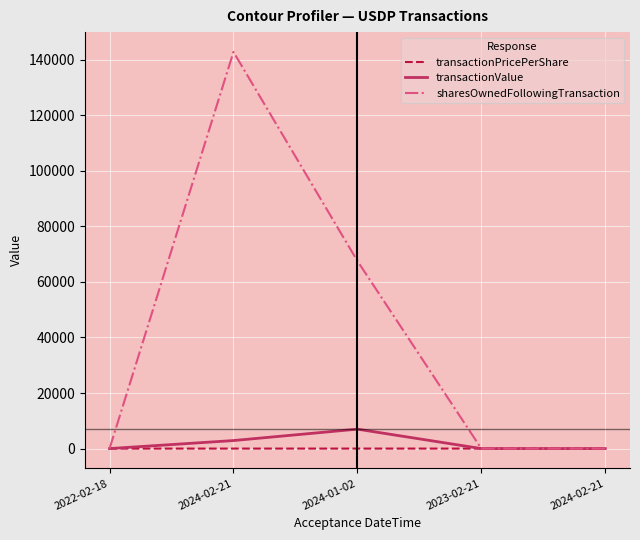

True or false: transactionPricePerShare and transactionValue cross at least once.

False